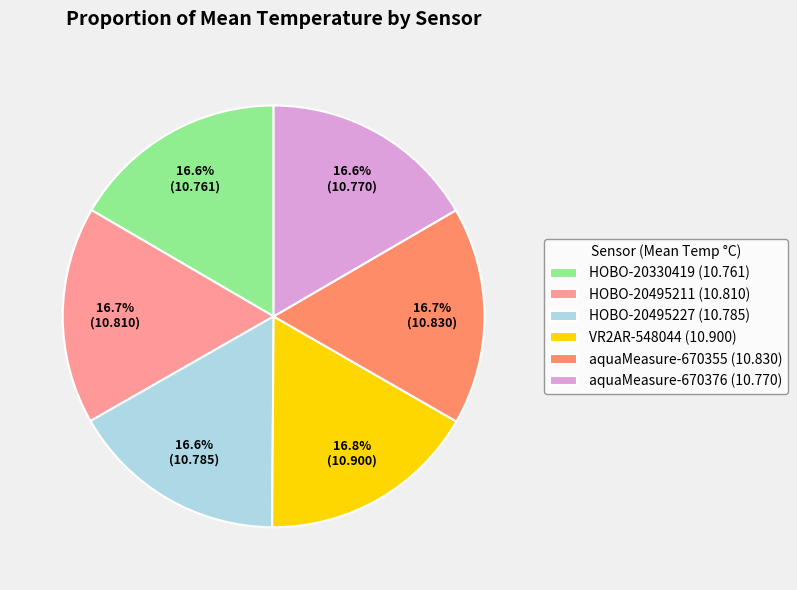

Is there any slice that represents more than half of the pie?

No